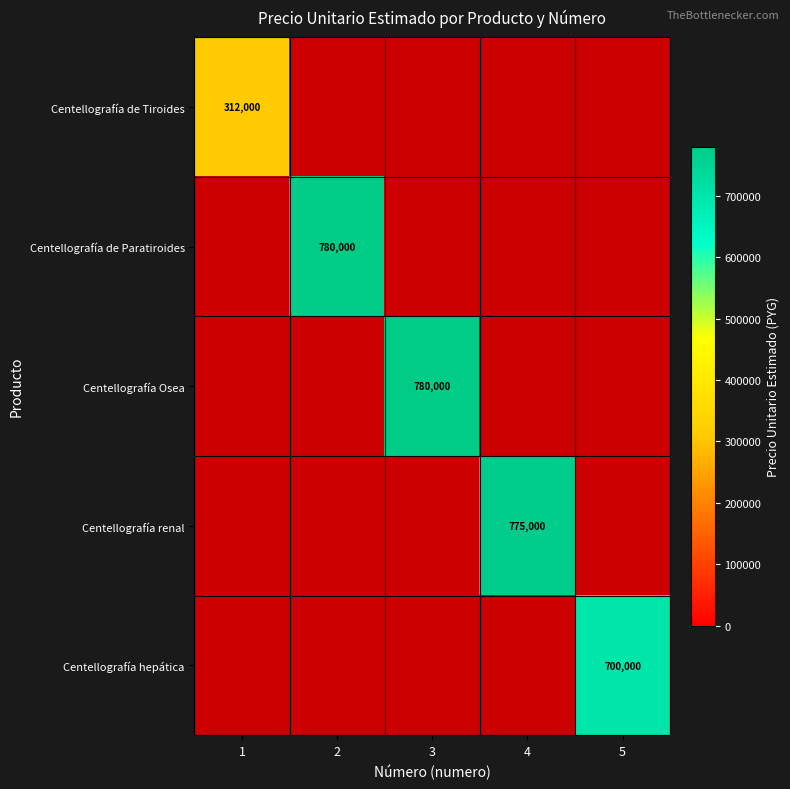

The Centellografía renal series shows 435997 at 4. True or false?

False